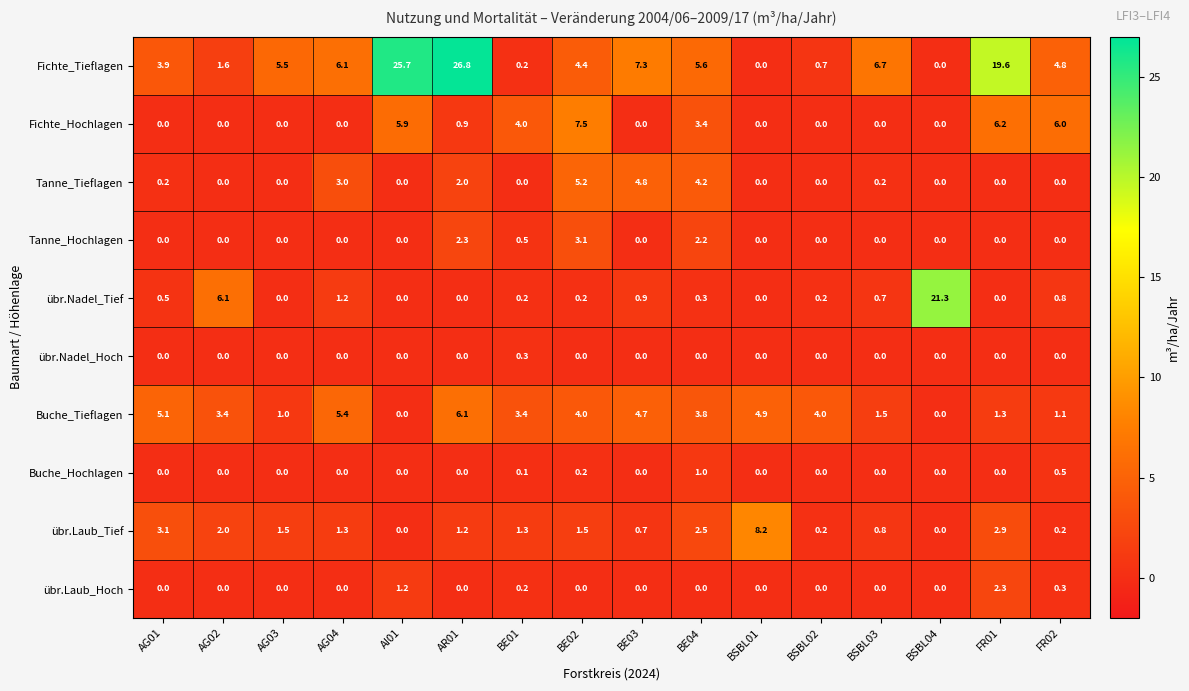

What is the maximum value shown in the chart?

26.8